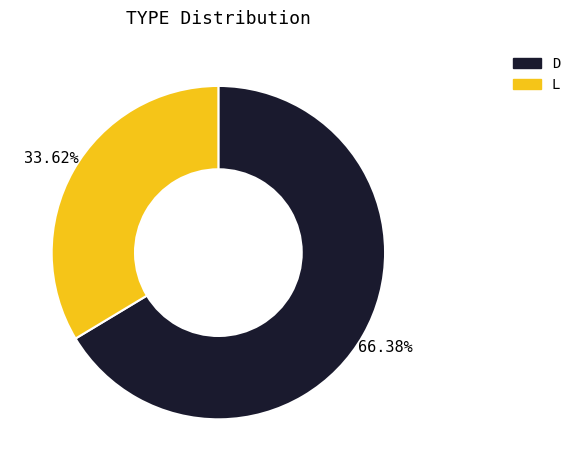

What is the largest slice in the pie chart?

D